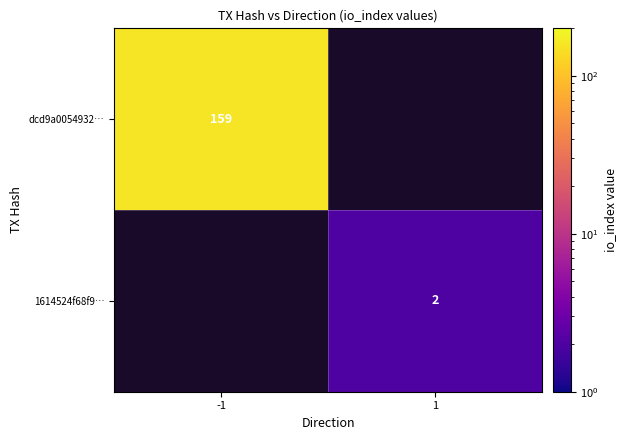

Is it true that 1614524f68f9… equals 3 at 1?

False